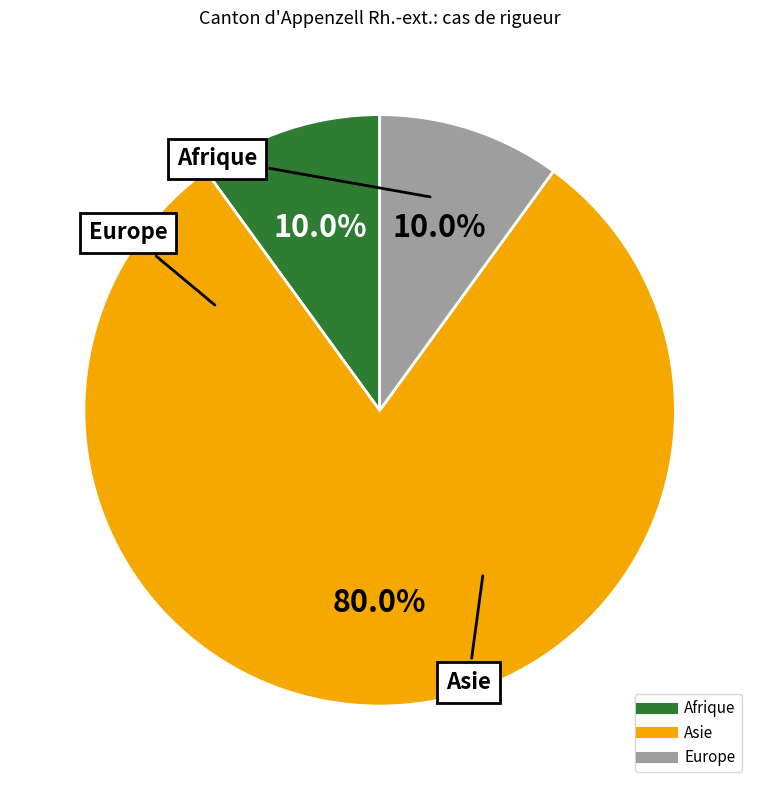

Which category has the biggest portion of the pie?

Asie